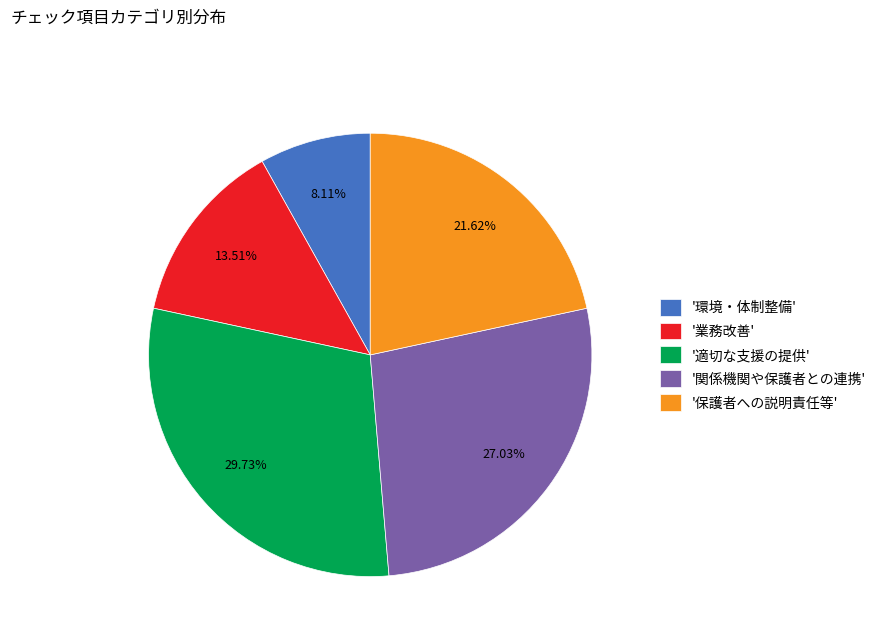

Rank the categories by value from lowest to highest.

'環境・体制整備', '業務改善', '保護者への説明責任等', '関係機関や保護者との連携', '適切な支援の提供'